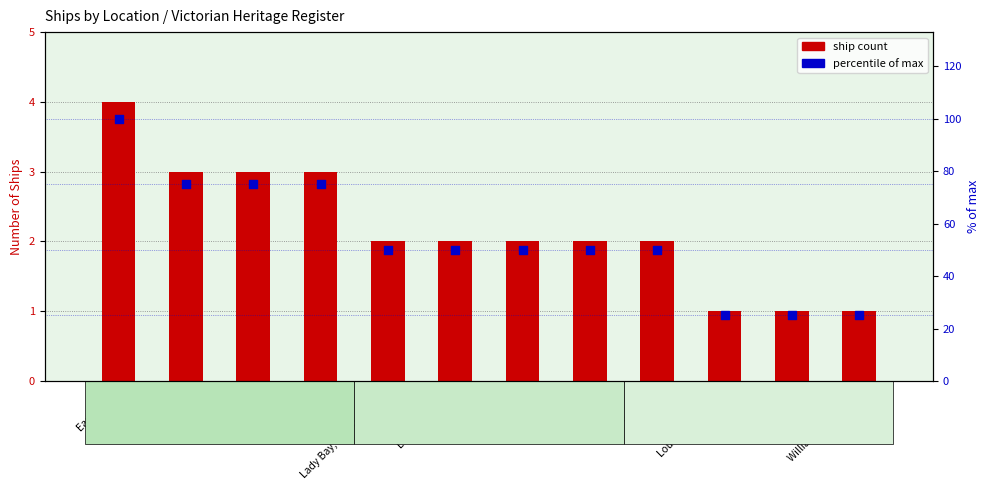

Which series has the largest Y range (max minus min)?

% of max